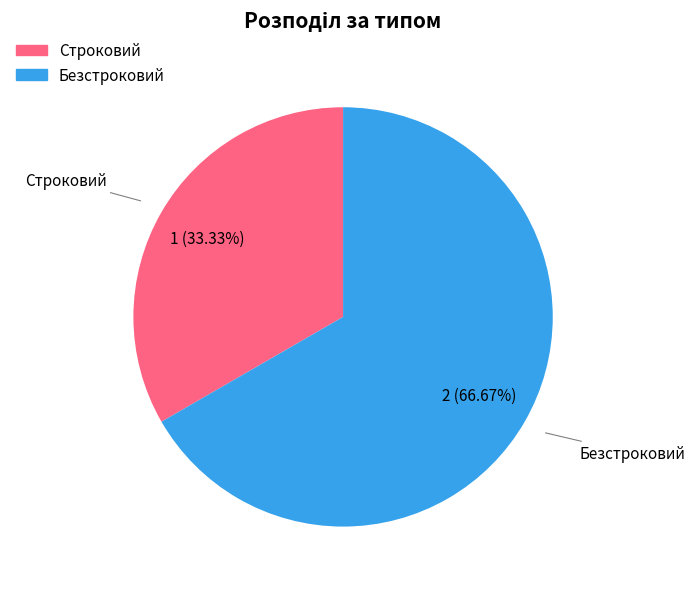

Count the number of slices in the pie.

2